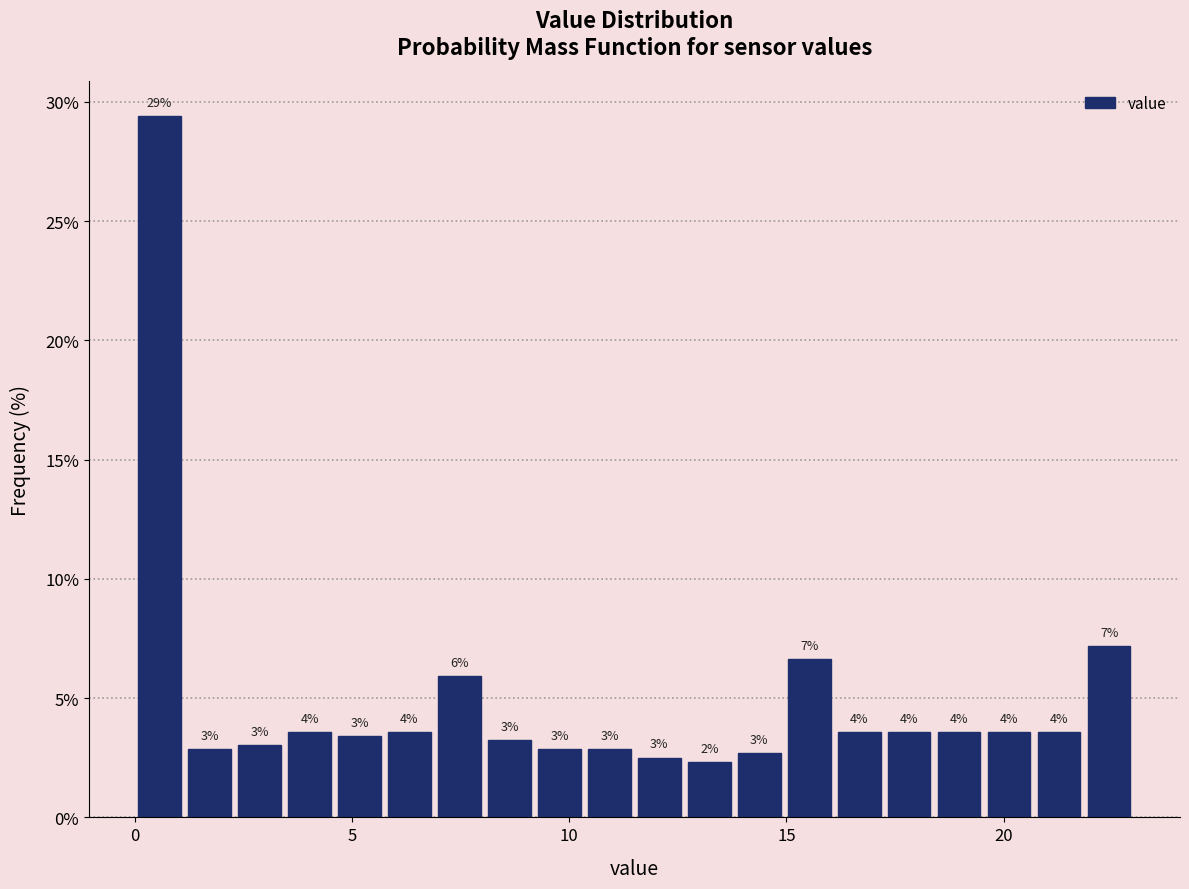

Read against the x-axis, roughly where is the centre of the tallest bar?

0.5